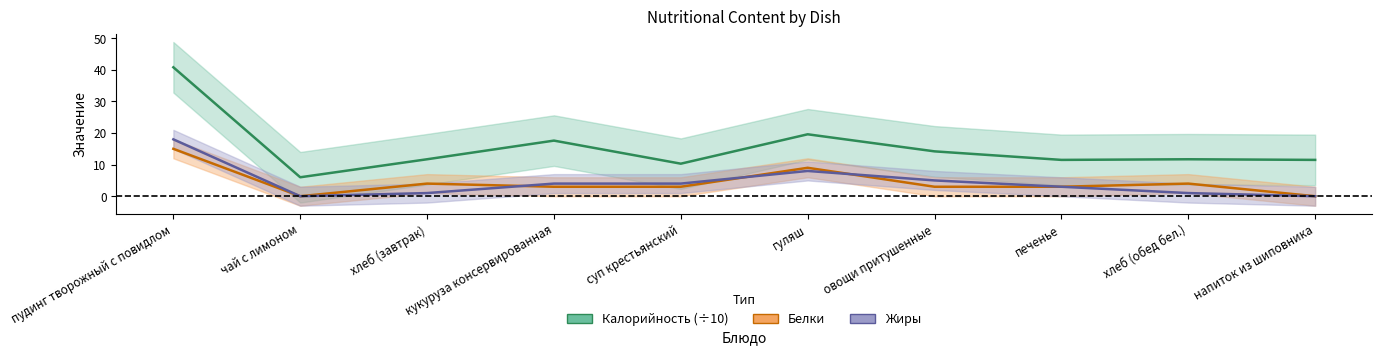

Does the chart have visible grid lines?

No